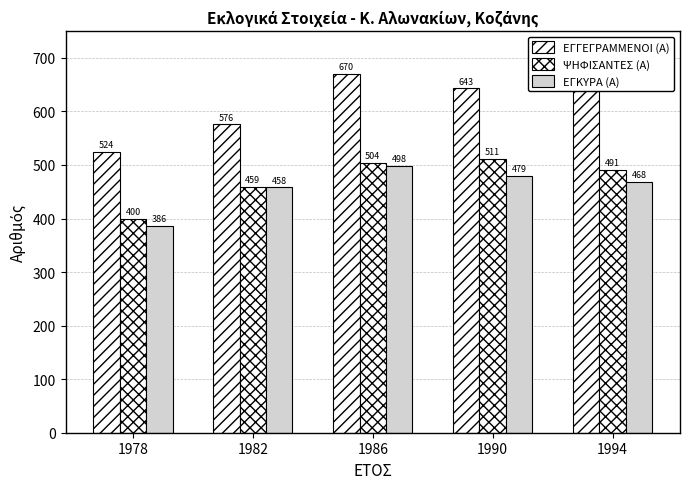

How many values in the ΕΓΓΕΓΡΑΜΜΕΝΟΙ (Α) series are below 643?

2